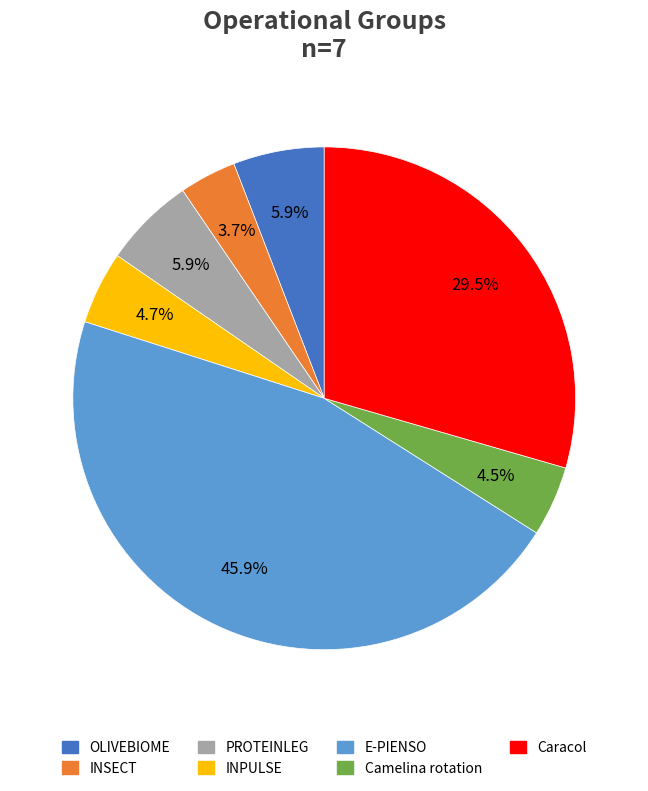

Which category has the smallest portion of the pie?

INSECT